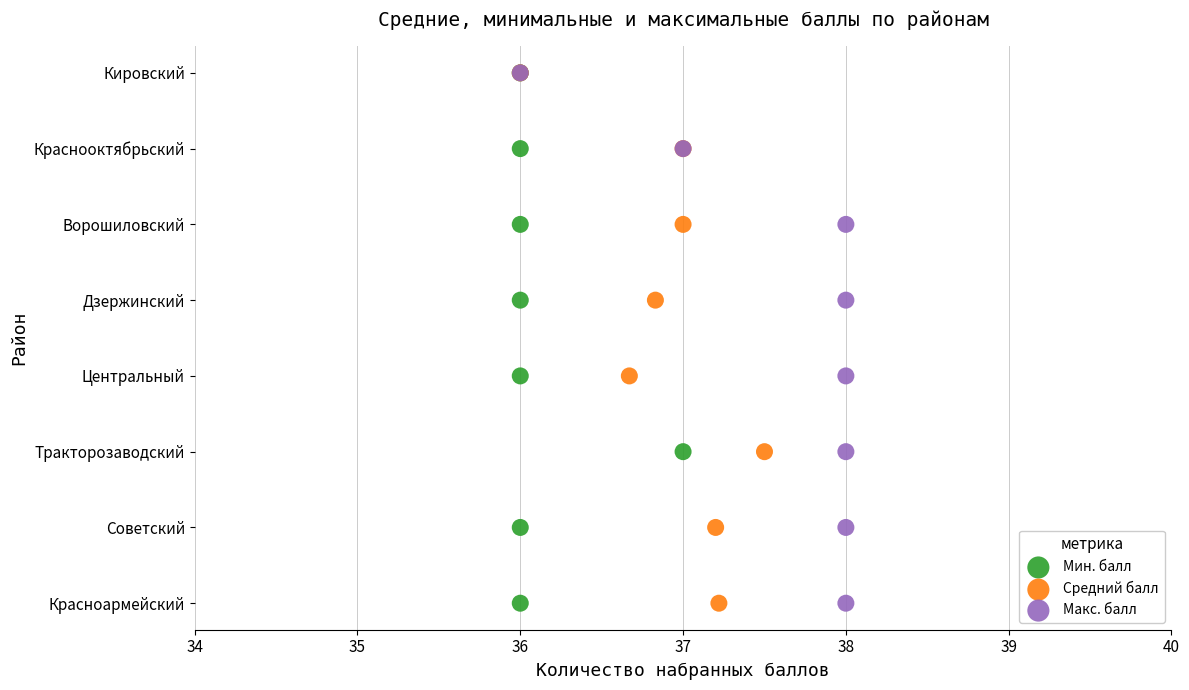

What are all the series names shown in the legend?

Мин. балл, Средний балл, Макс. балл